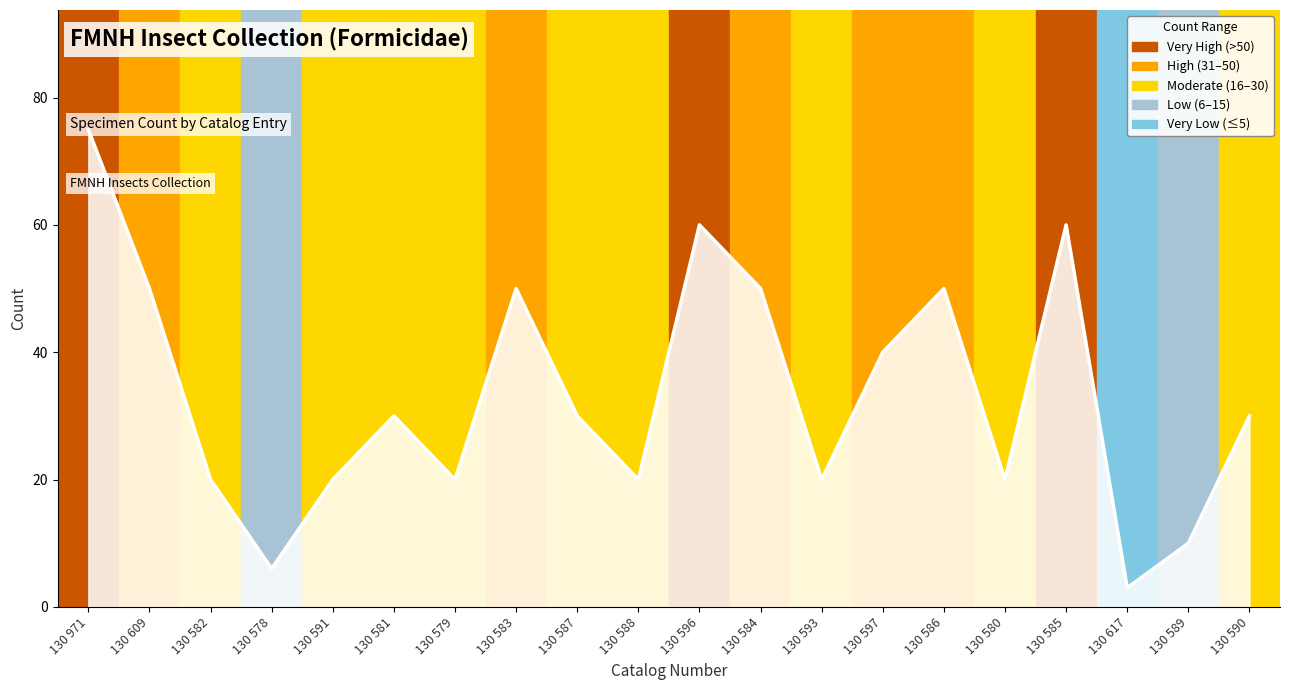

True or false: the data has more than 0 interior local peaks.

True